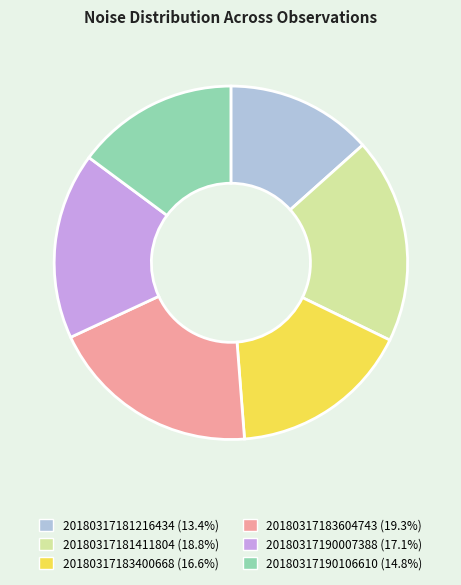

Combined, do 20180317190007388 and 20180317183400668 account for over 50%?

No